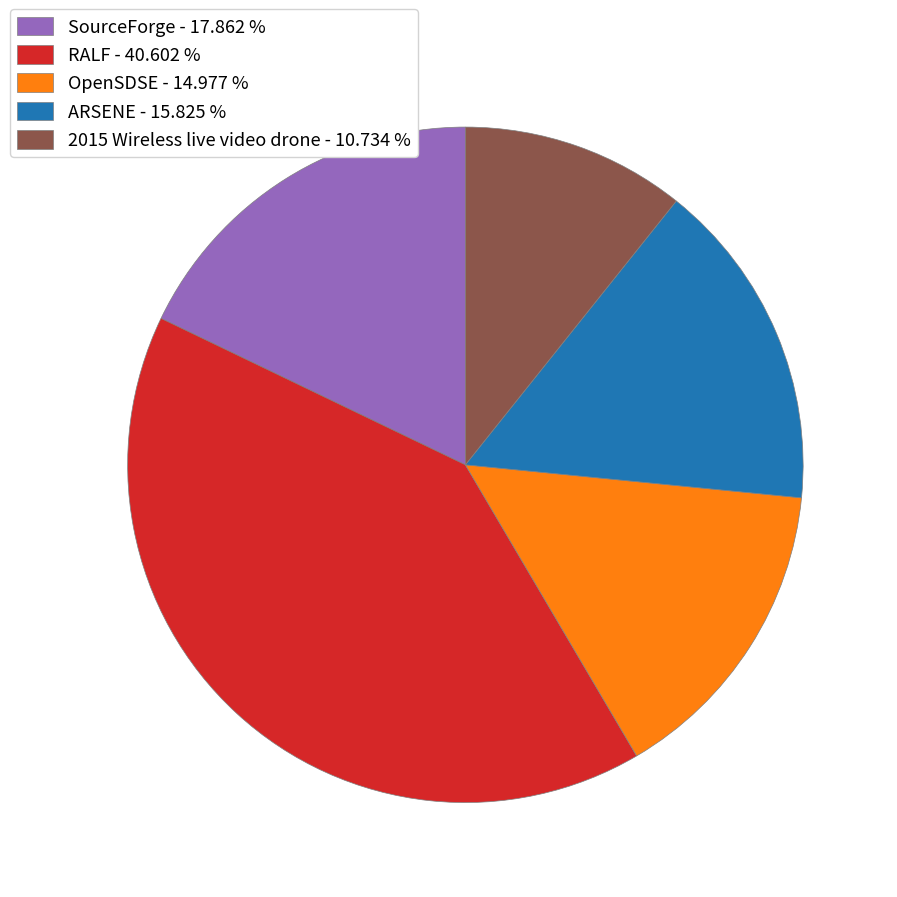

What is the smallest slice in the pie chart?

2015 Wireless live video drone - 10.734 %